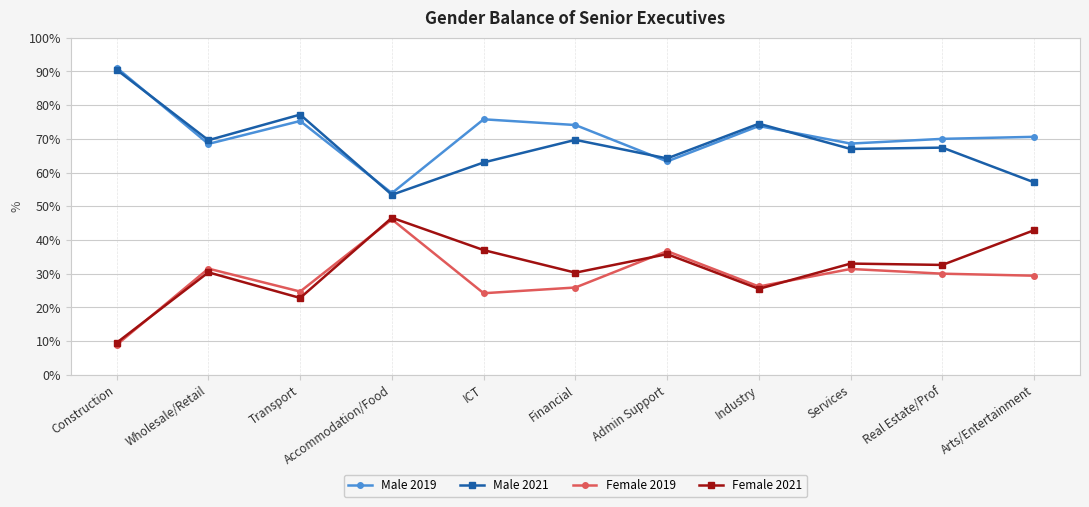

True or false: Female 2019 and Male 2019 cross at least once.

False